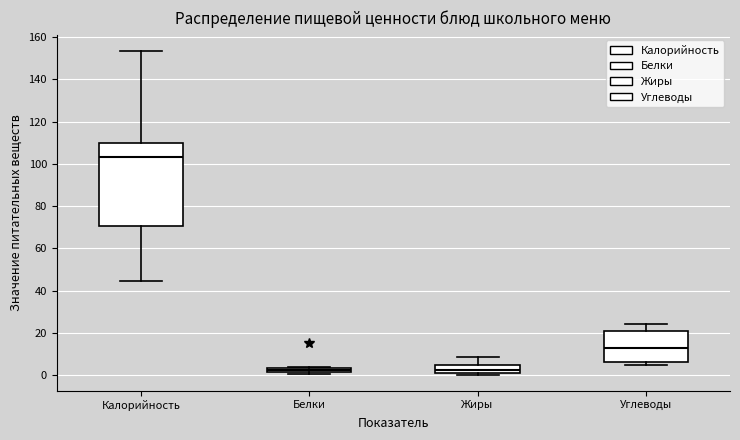

Comparing the boxes themselves (not the whiskers), which one is the tallest?

Калорийность